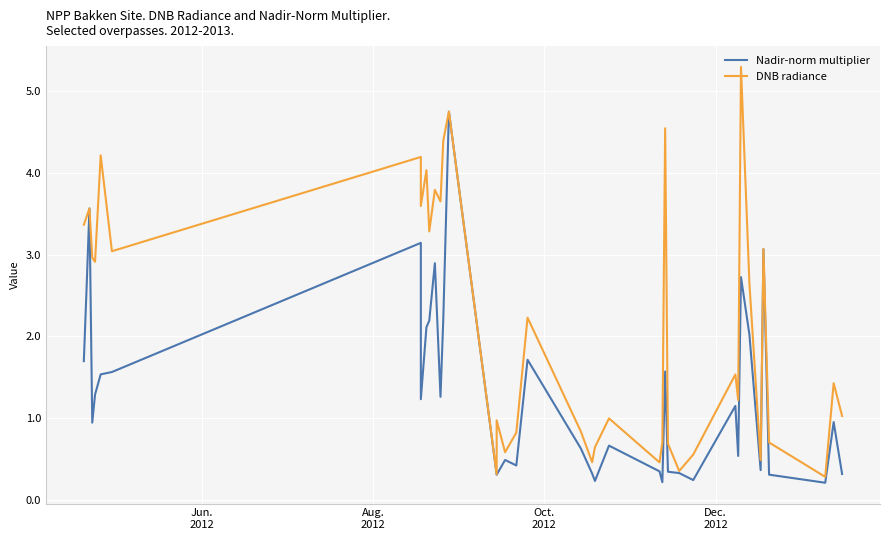

At how many categories does at least one series exceed 2?

20